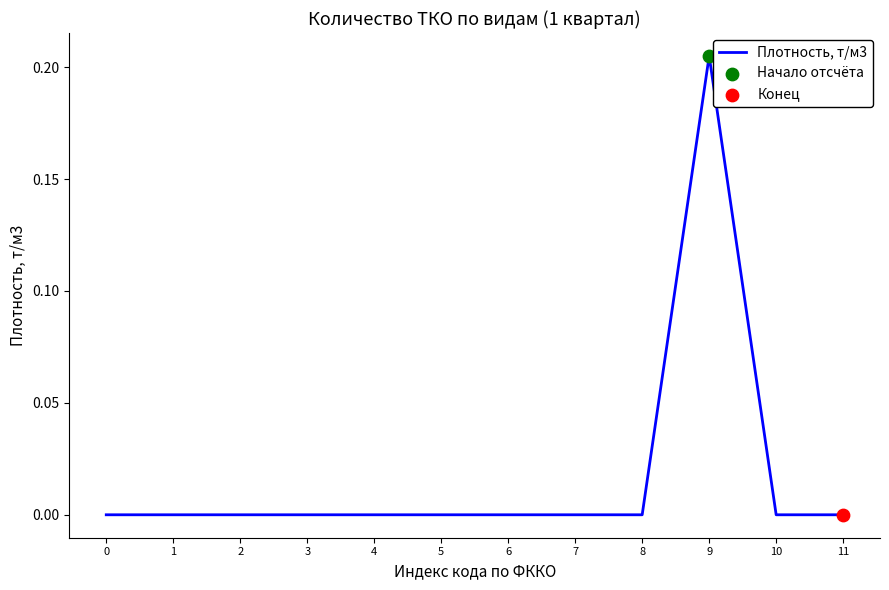

Between 1 and 9, which is larger?

9